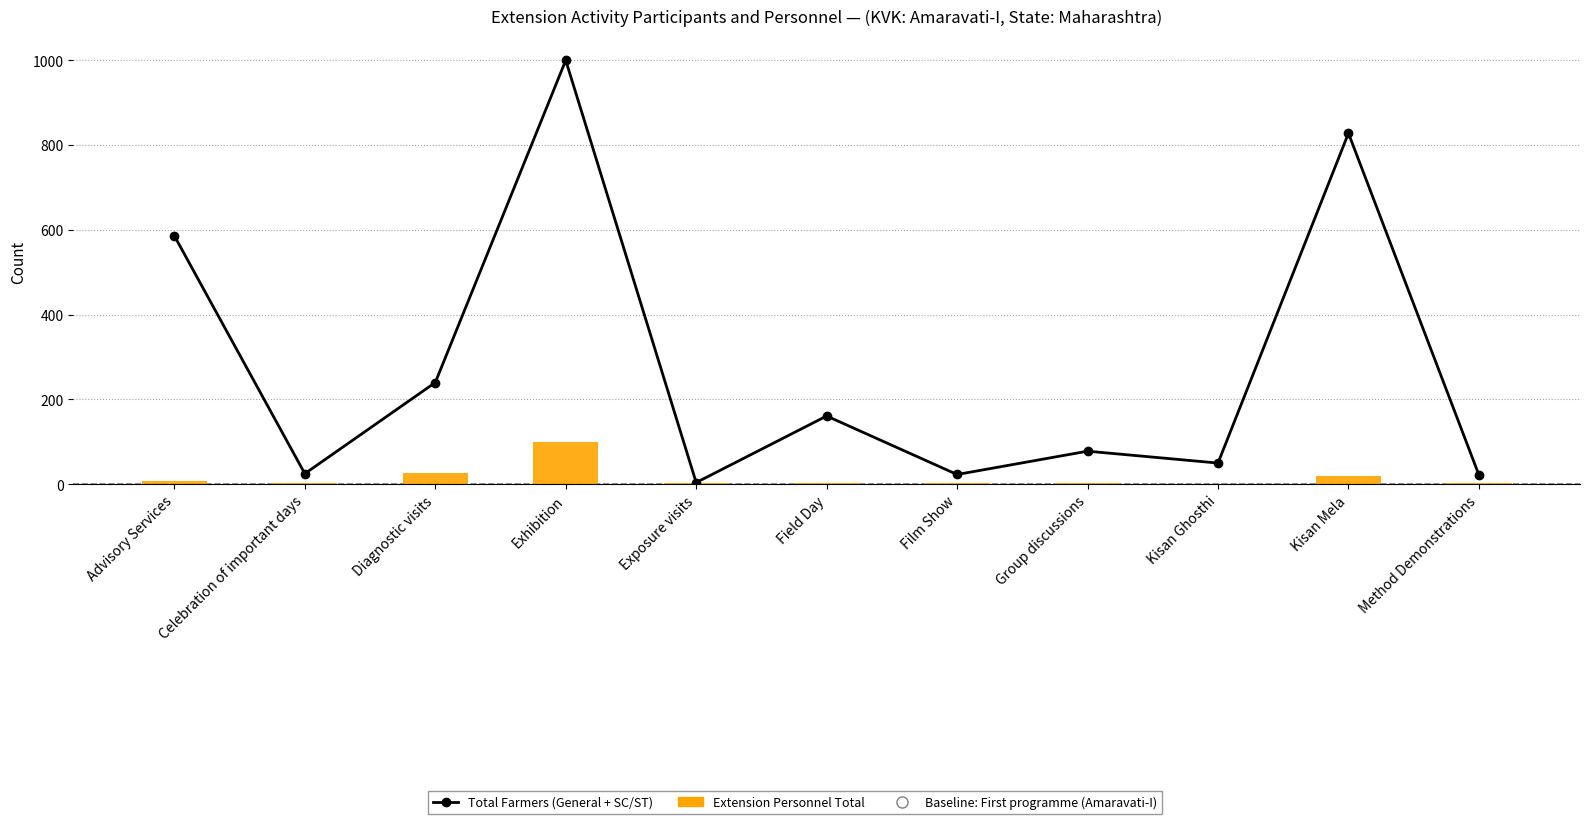

What is the sum of the Total Farmers (General + SC/ST) values at Film Show and Method Demonstrations?

45